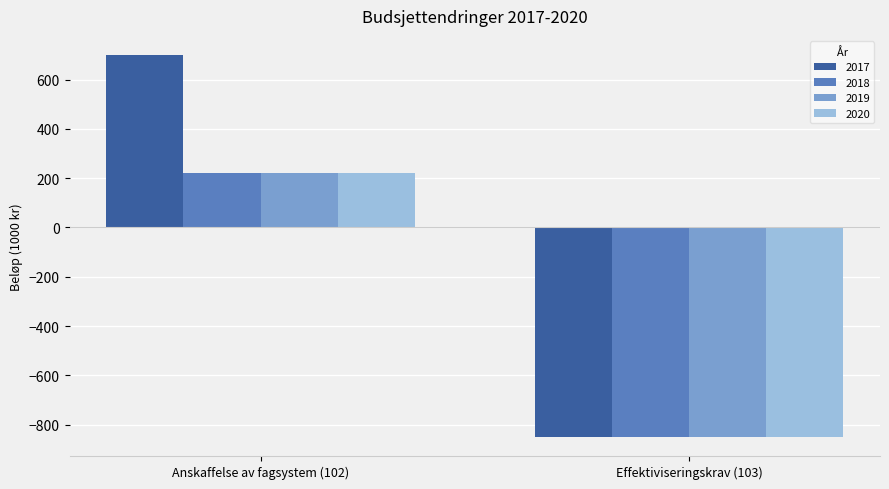

What is the average value of the 2017 series?

-75